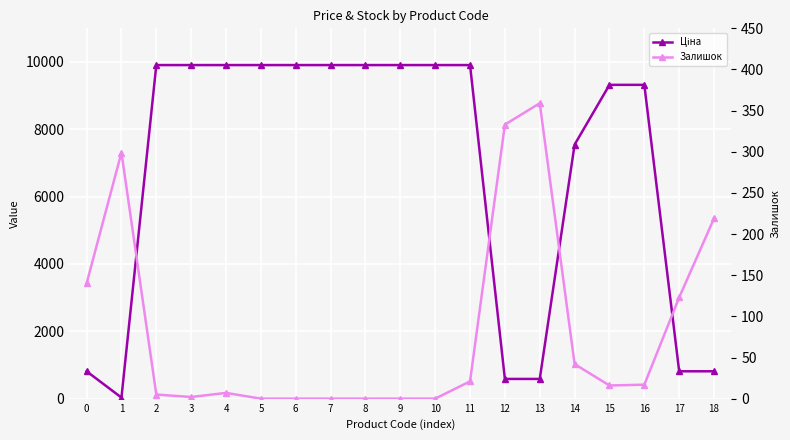

What is the value of the Ціна point at the 14th from the left?

586.0